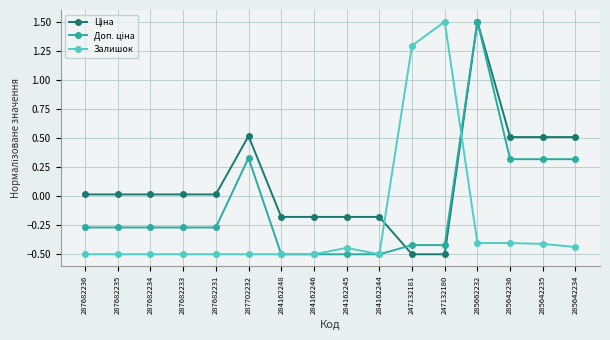

Is it true that Залишок equals 1.5 at 247132180?

True